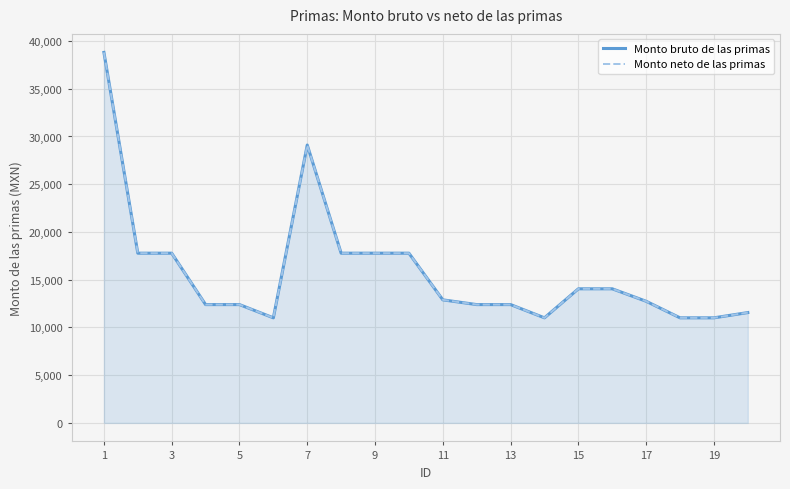

At which category is the sum across all series the highest?

1